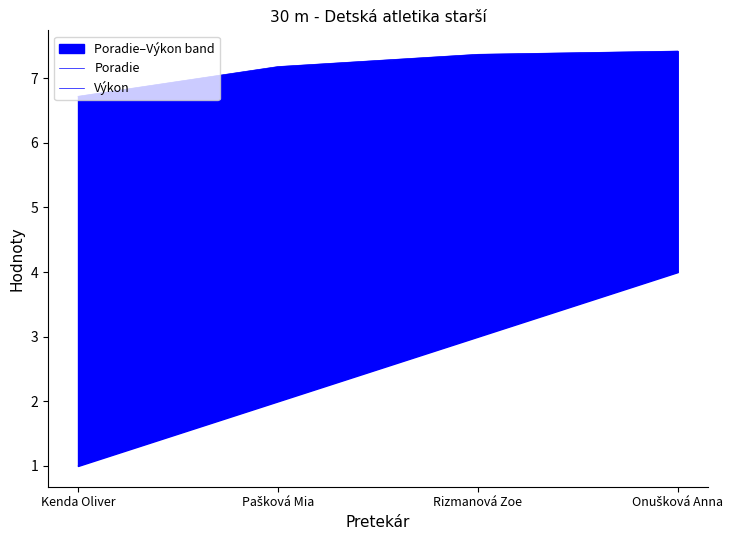

Which has a higher value, Rizmanová Zoe or Onušková Anna?

Onušková Anna